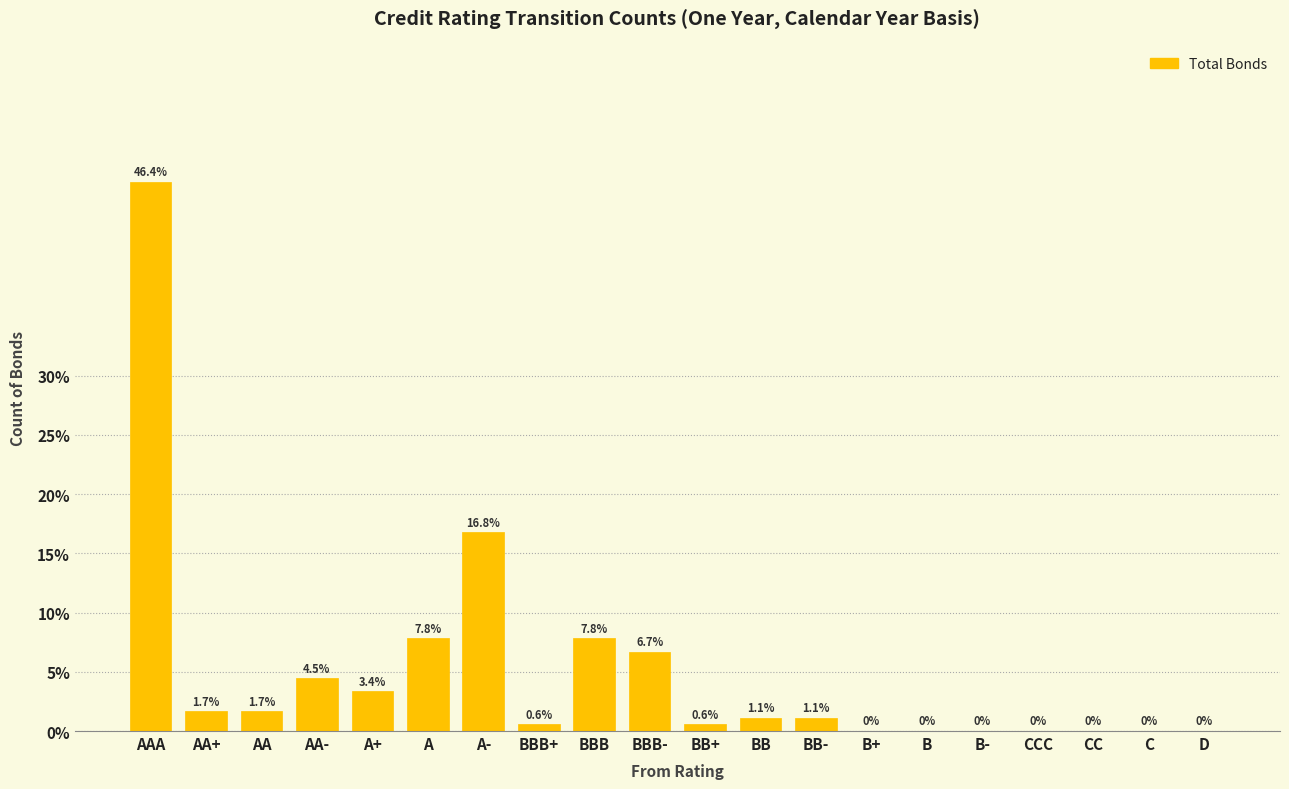

Reading left to right, list all the values displayed in this chart.

AAA=46.4	AA+=1.7	AA=1.7	AA-=4.5	A+=3.4	A=7.8	A-=16.8	BBB+=0.6	BBB=7.8	BBB-=6.7	BB+=0.6	BB=1.1	BB-=1.1	B+=0.0	B=0.0	B-=0.0	CCC=0.0	CC=0.0	C=0.0	D=0.0